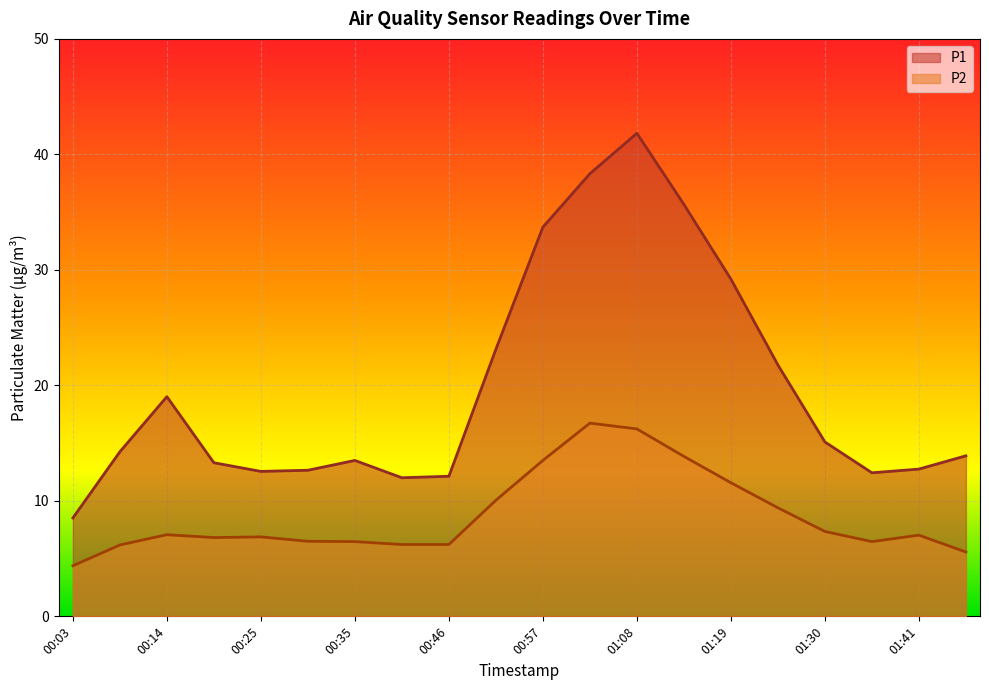

The P2 series shows 5.6 at 01:46. True or false?

True